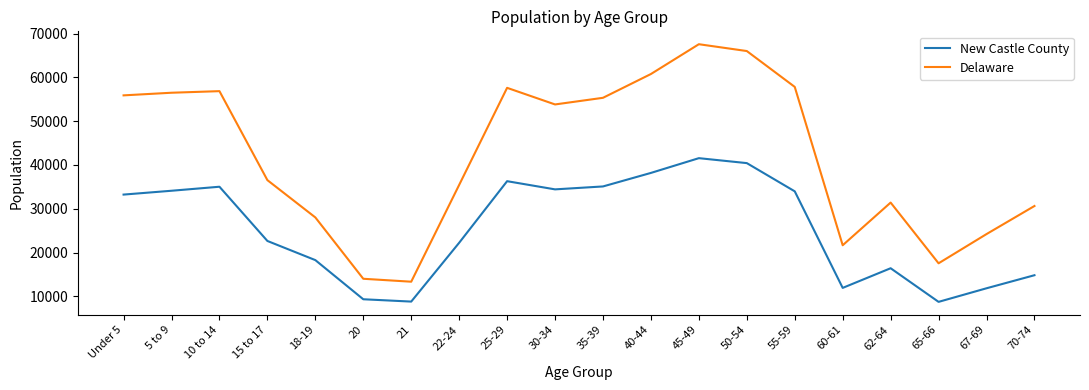

The Delaware series shows 60758 at 40-44. True or false?

True